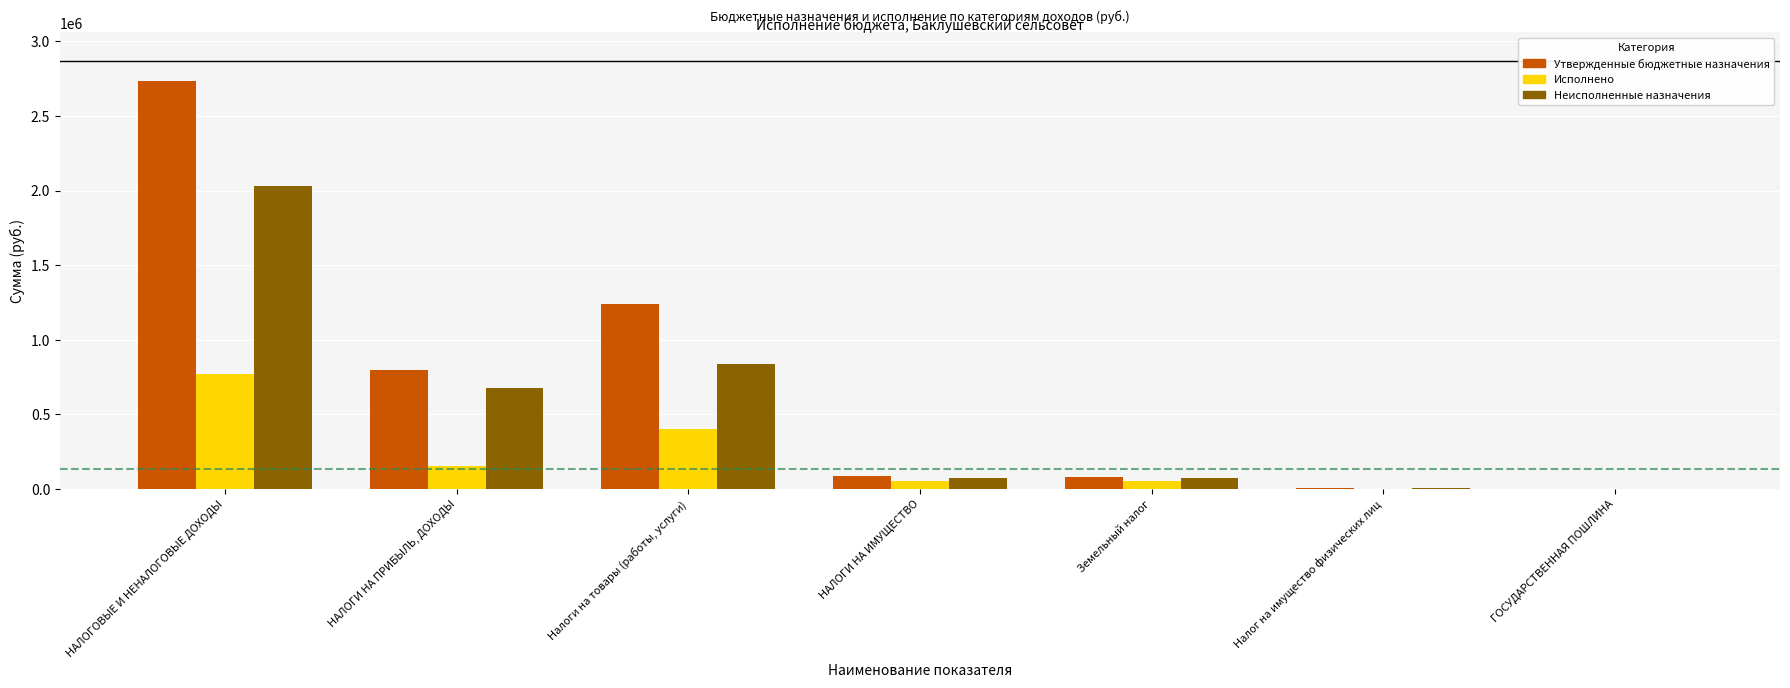

What is the sum of the Неисполненные назначения values at Налоги на товары (работы, услуги) and НАЛОГИ НА ПРИБЫЛЬ, ДОХОДЫ?

1517256.6